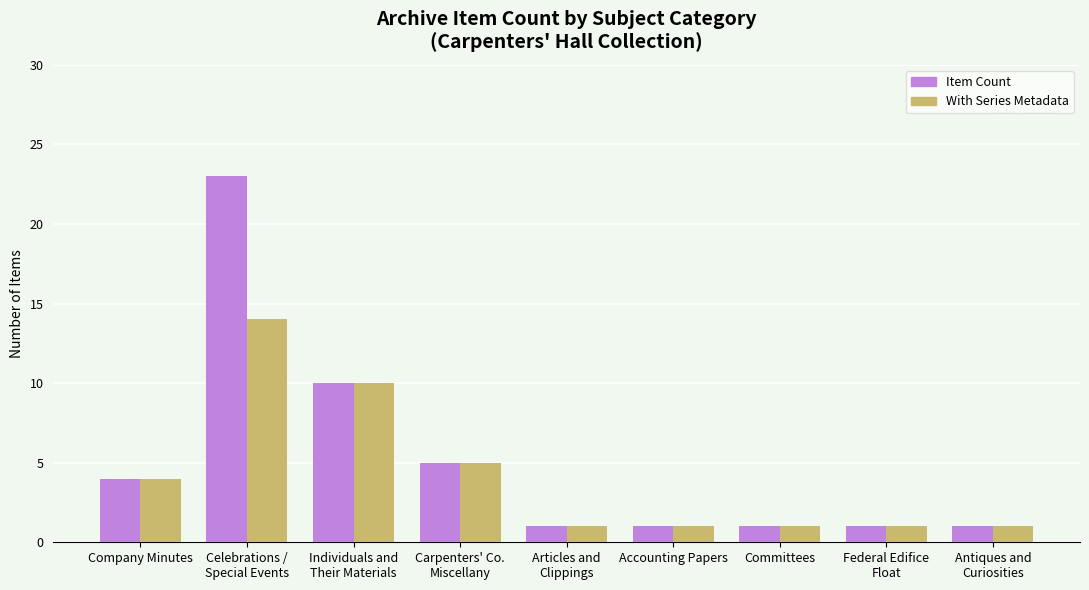

How many groups of bars are there?

9